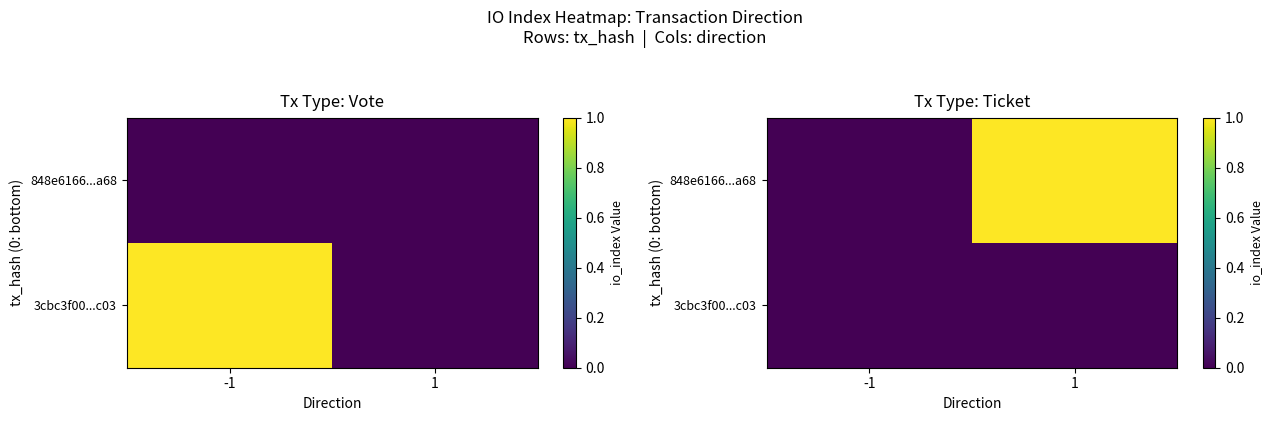

At -1, list the series in order from smallest to largest.

3cbc3f00...c03, 848e6166...a68